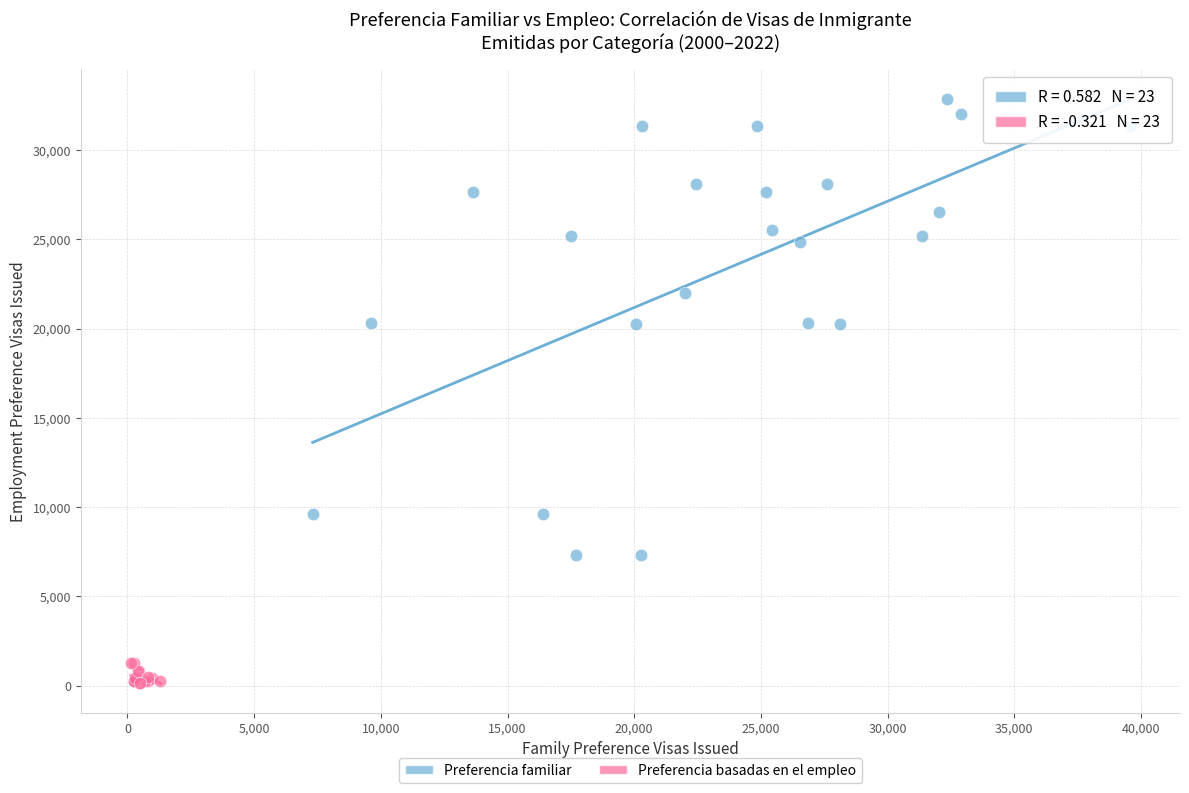

Which series has the widest spread of Y values?

Preferencia familiar